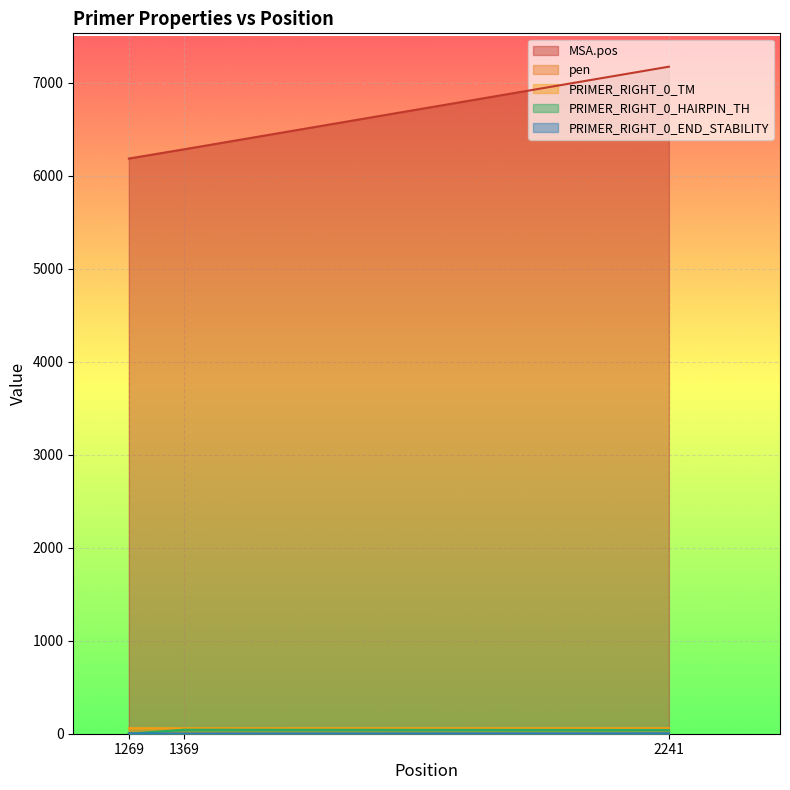

Rank the series by their maximum value, from lowest to highest.

pen, PRIMER_RIGHT_0_END_STABILITY, PRIMER_RIGHT_0_HAIRPIN_TH, PRIMER_RIGHT_0_TM, MSA.pos